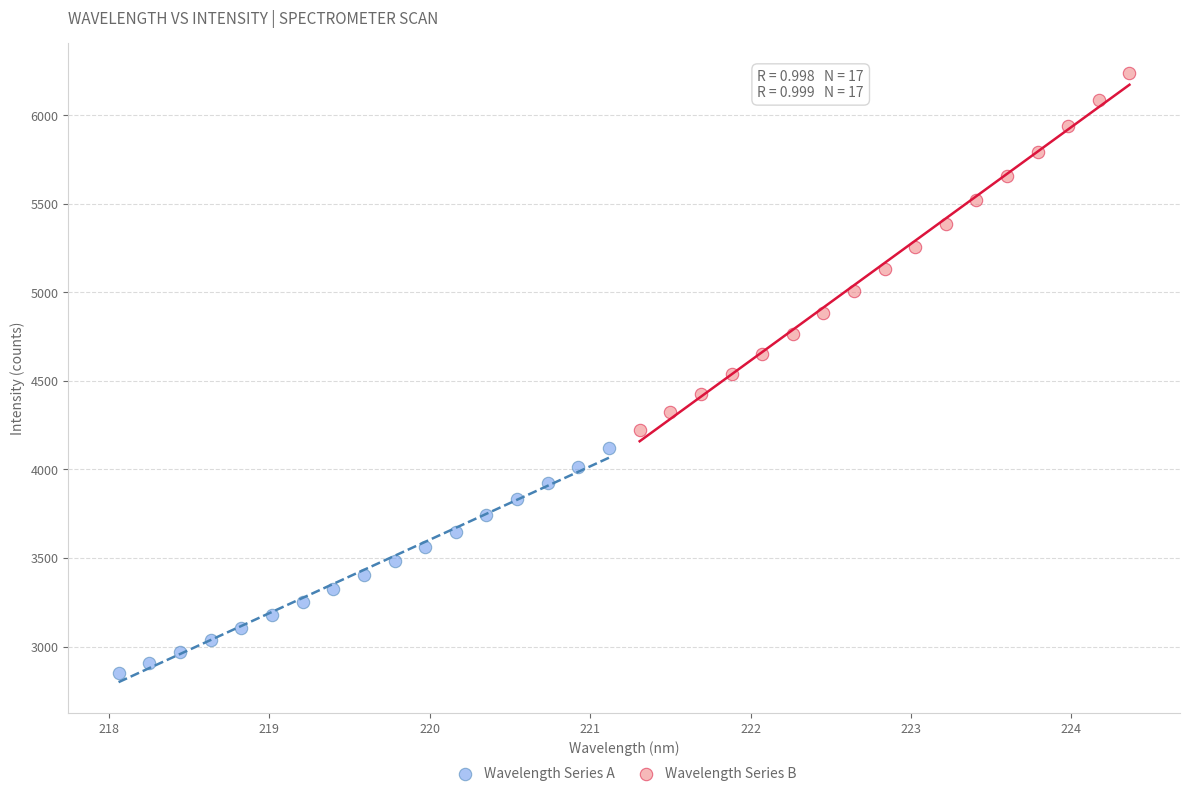

What are all the series names shown in the legend?

Wavelength Series A, Wavelength Series B